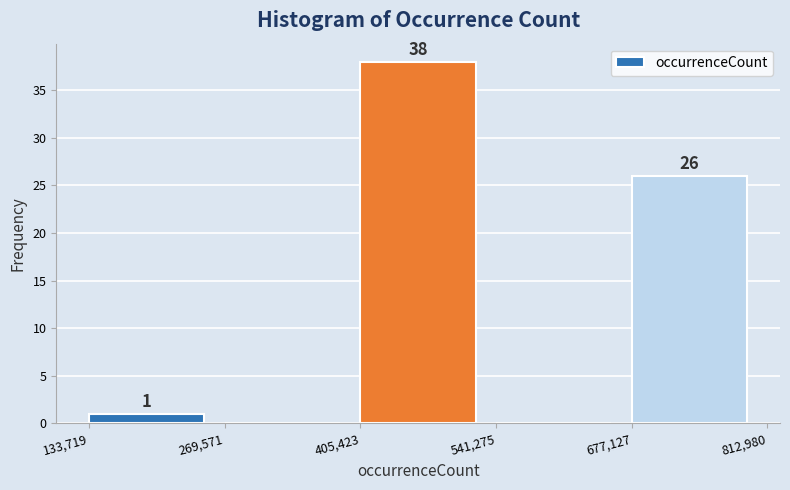

Which range on the x-axis has the tallest bar?

405,423 to 541,275